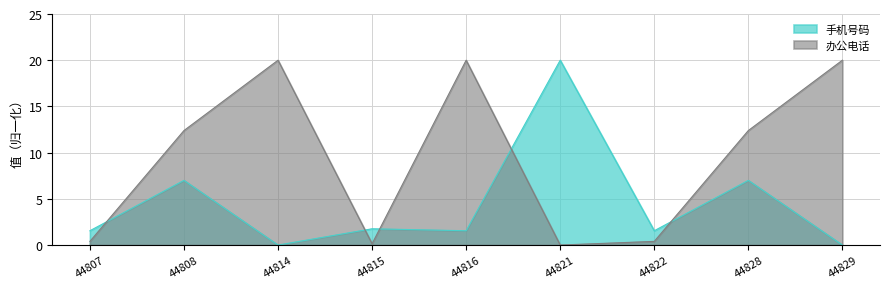

Rank the series by their average value, from lowest to highest.

手机号码, 办公电话